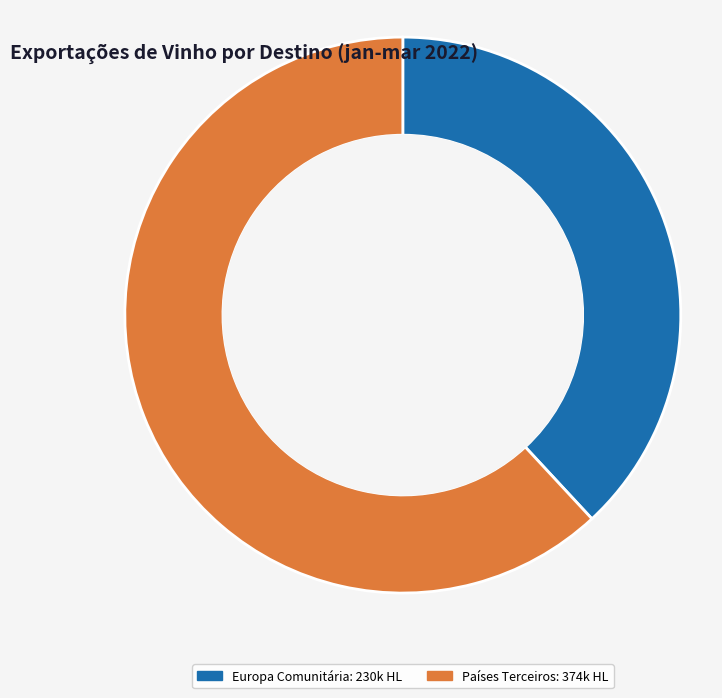

Is there any slice that represents more than half of the pie?

Yes